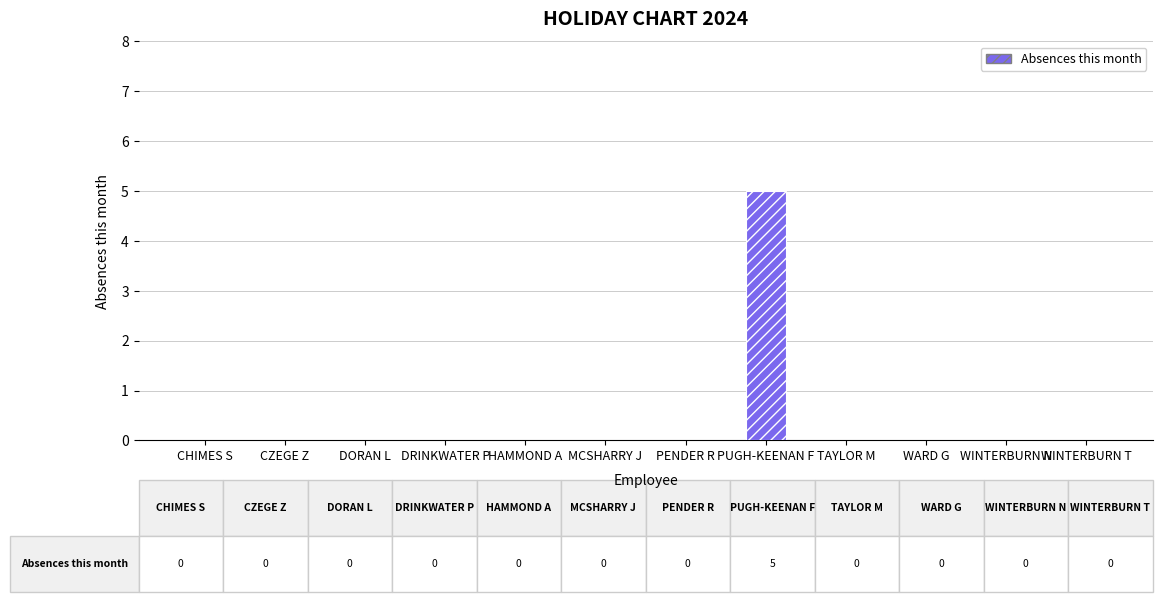

Count the number of categories in the chart.

12